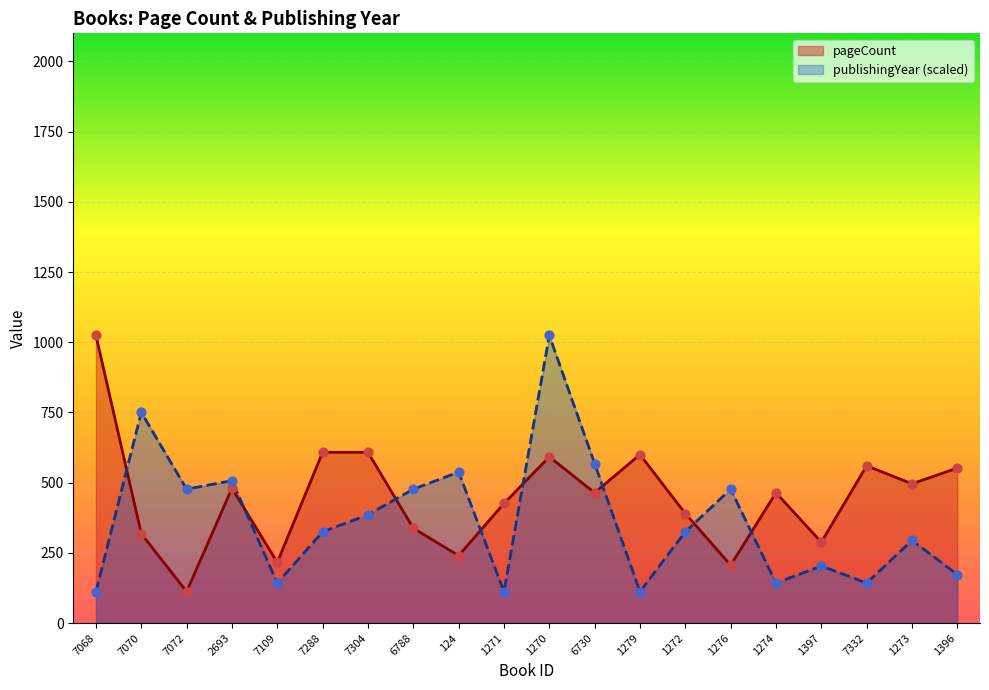

Which series has the largest total across all categories?

pageCount